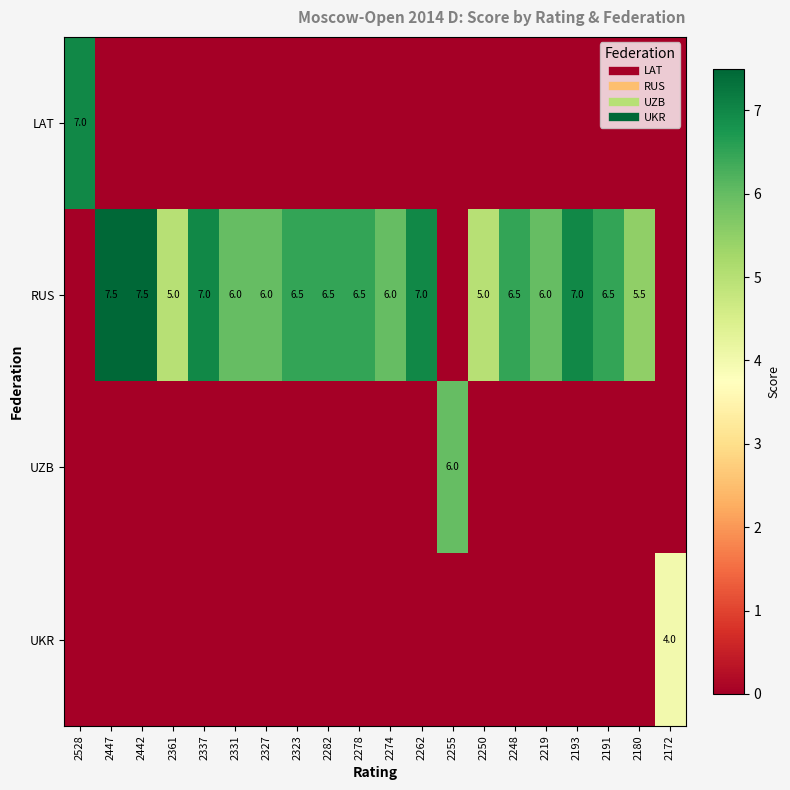

Rank the series at 2274 from highest to lowest value.

RUS, LAT, UZB, UKR